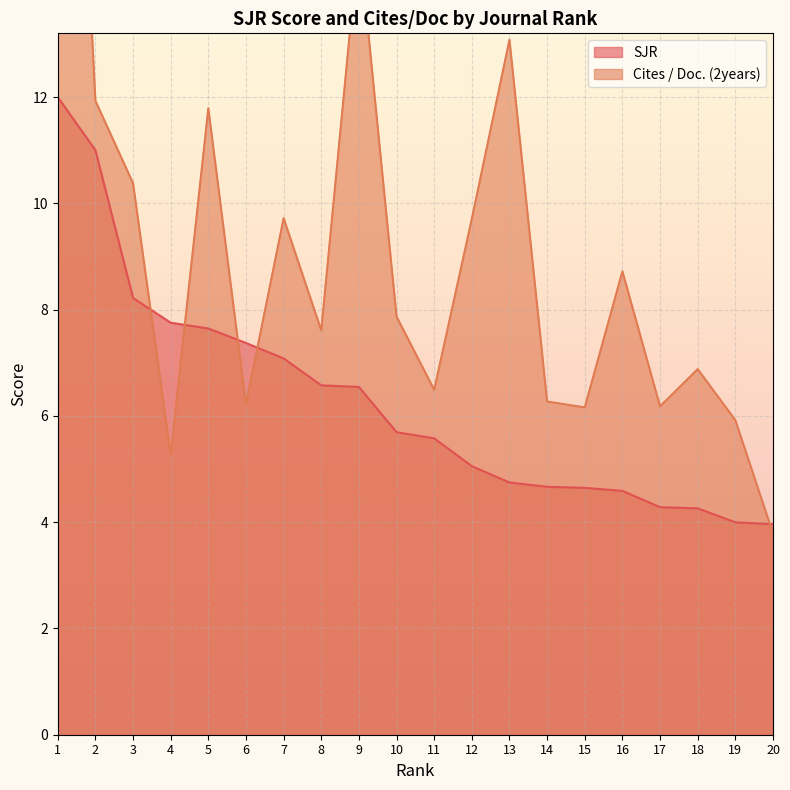

What is the maximum value for SJR?

12.0